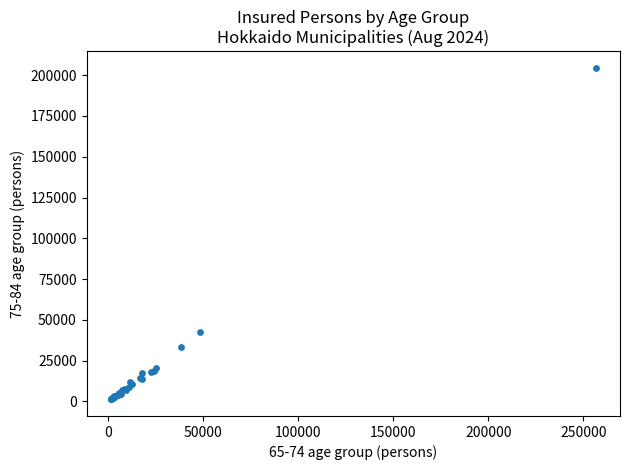

What Y value in the scatter plot is closest to 102900?

42716